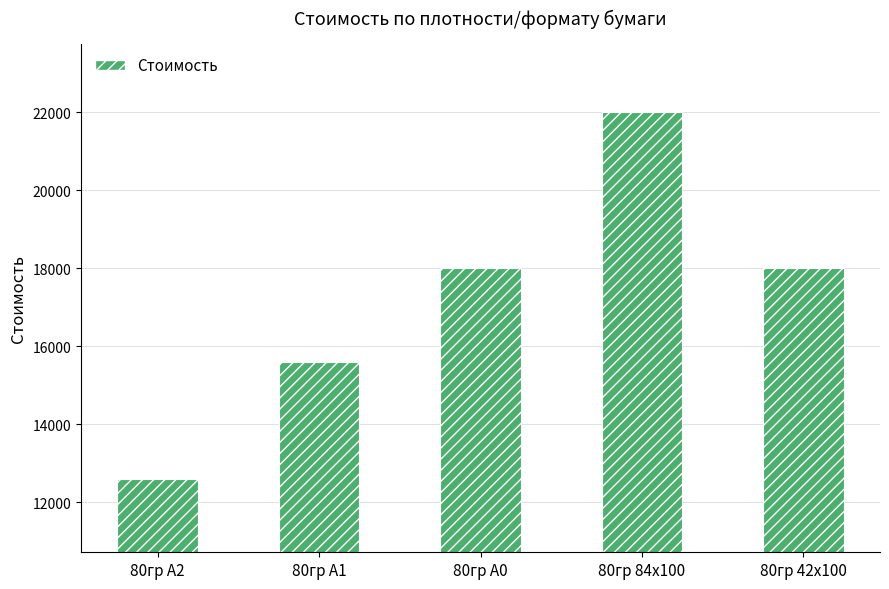

What is the label of the 4th bar from the right?

80гр А1